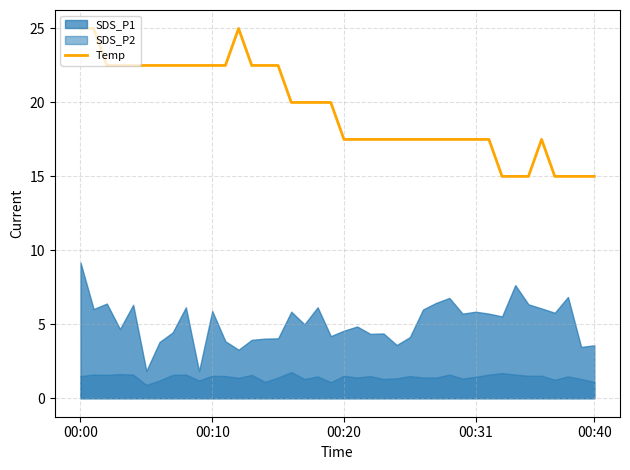

At which label is the value closest to 19?

16